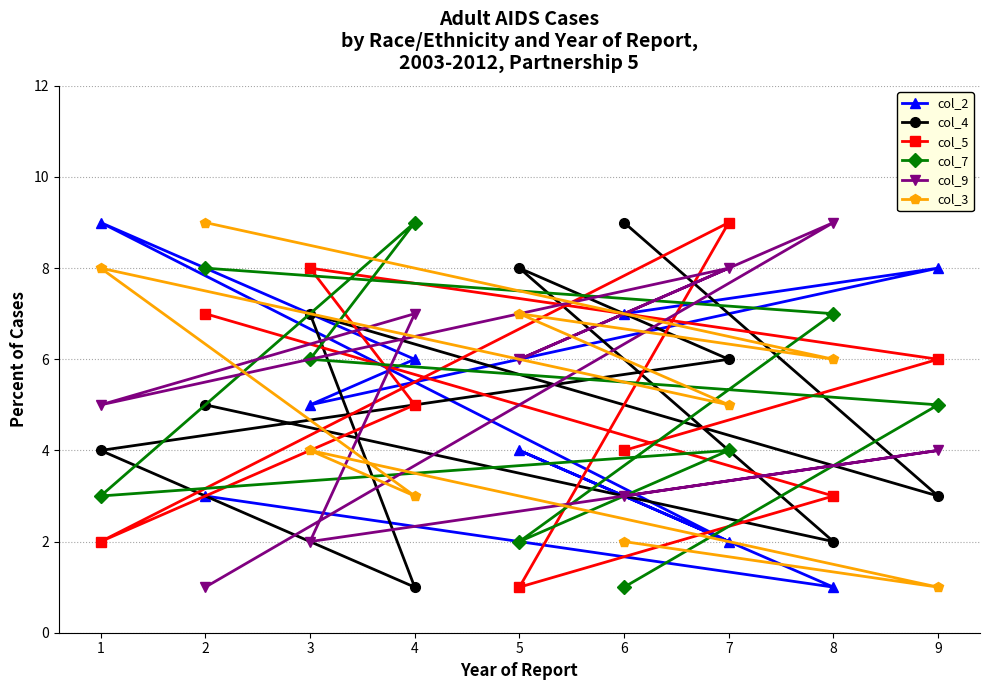

What is the value of the col_5 point at the 9th from the left?

6